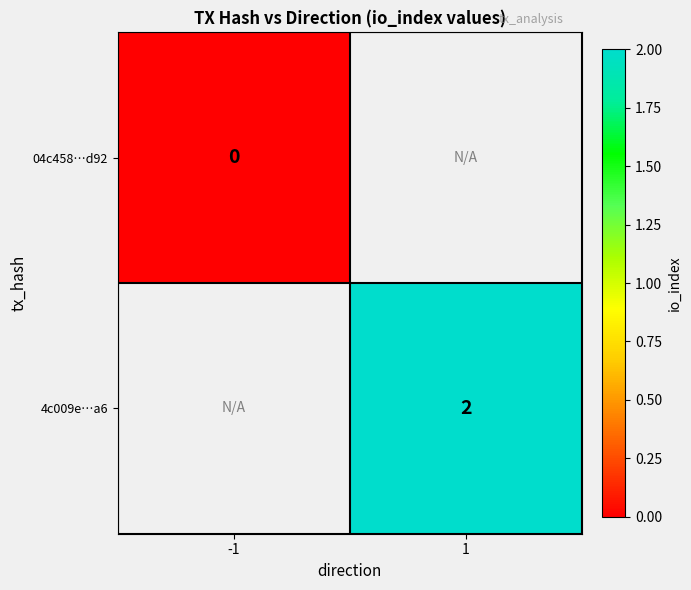

Is it true that 4c009e…a6 equals 1 at 1?

False